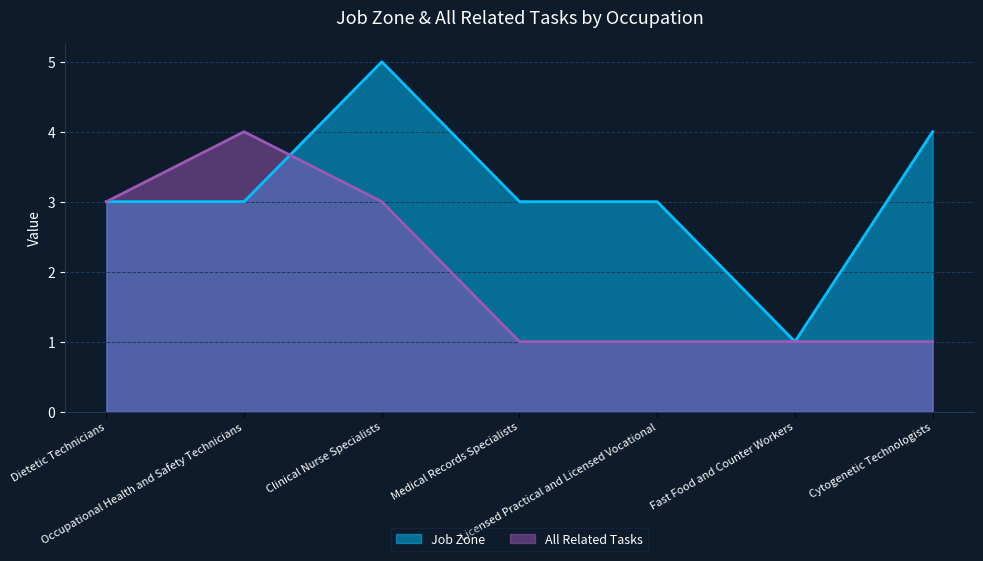

Which category has the lowest value in the Job Zone series?

Fast Food and Counter Workers